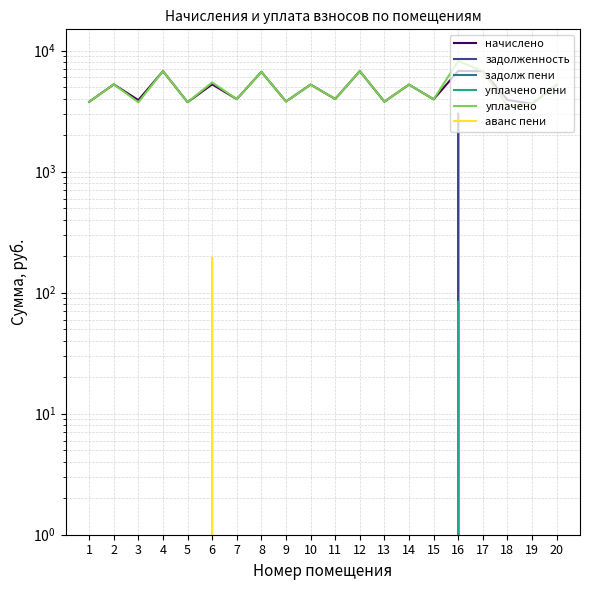

What is the value of the начислено point at the 16th from the left?

6793.7